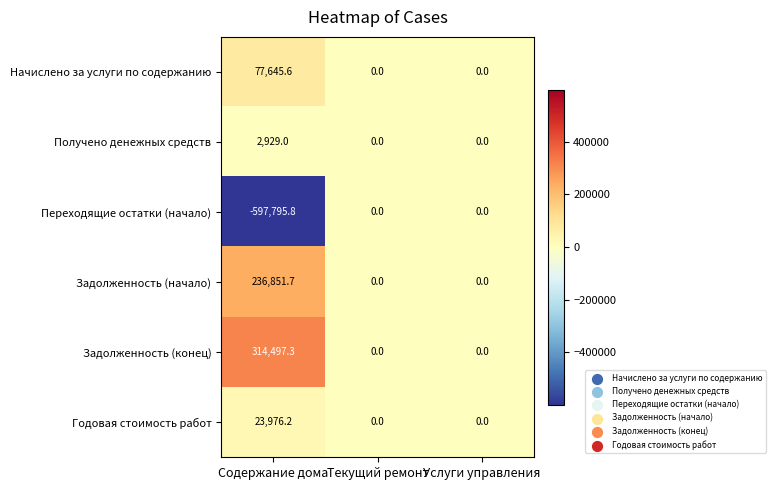

What is the spread (max minus min) of values at Содержание дома?

912293.1